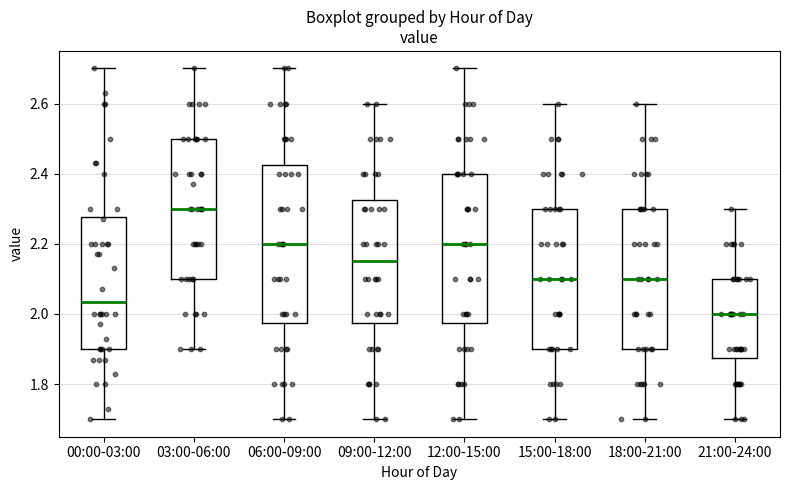

Where is the upper edge of the box for 09:00-12:00 on the y-axis? The values are not printed on the chart, so give them approximately, as read against the axis.

2.32